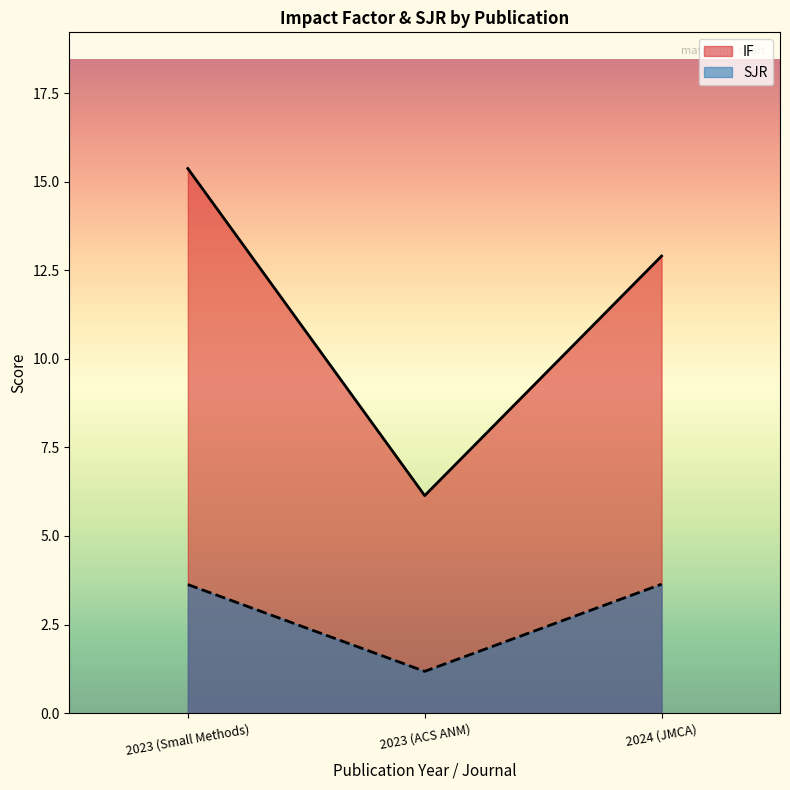

Does the chart have visible grid lines?

No